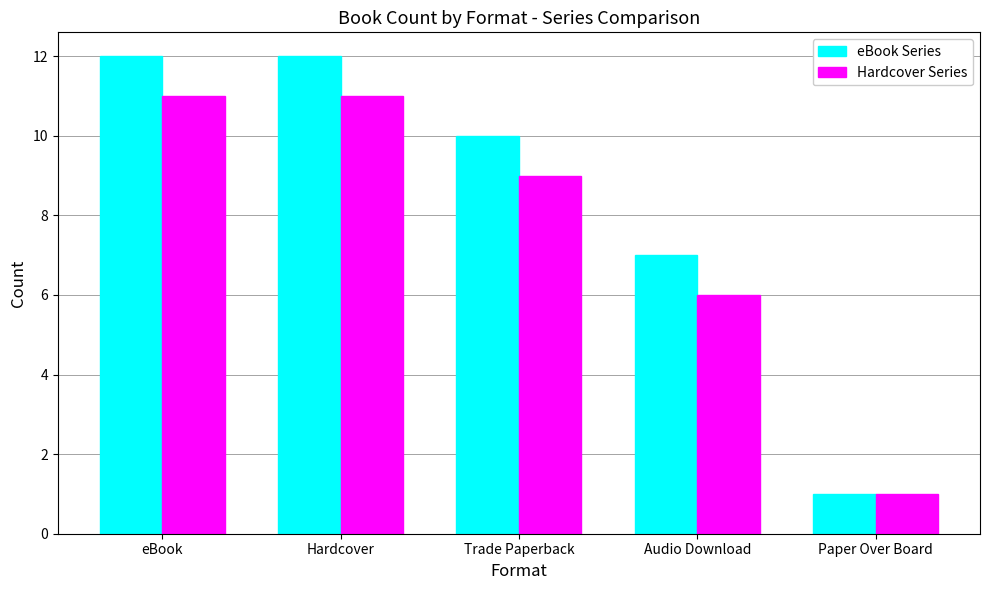

At which category does the chart reach its minimum across all series?

Paper Over Board